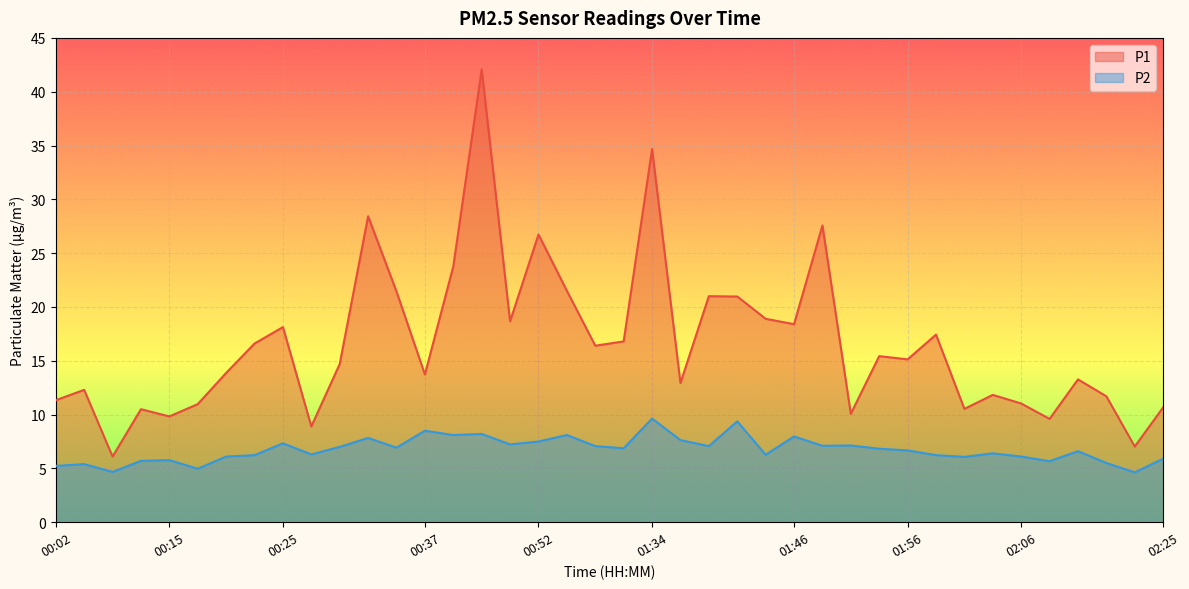

Which series changed the most between 02:04 and 02:06?

P1